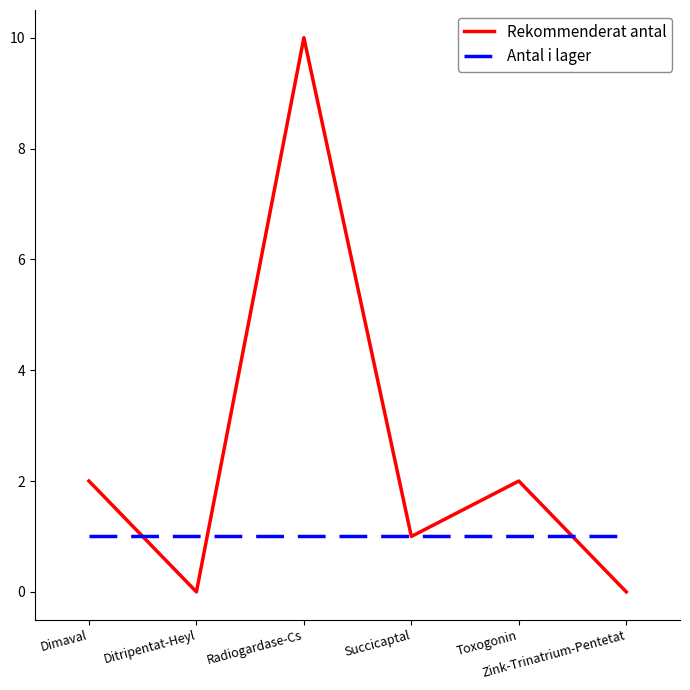

Which series has the widest spread of values?

Rekommenderat antal